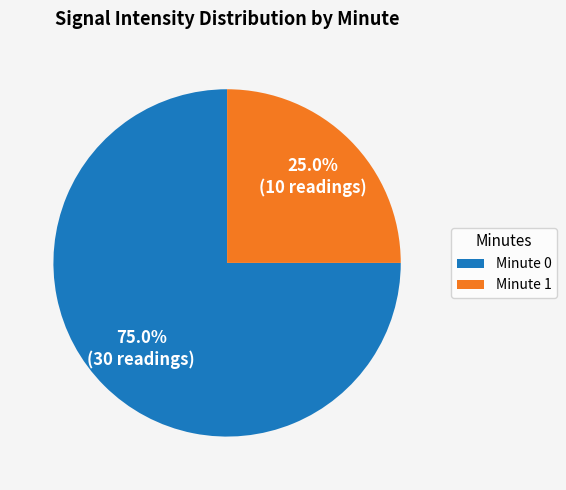

Is Minute 1 the majority of the pie?

No